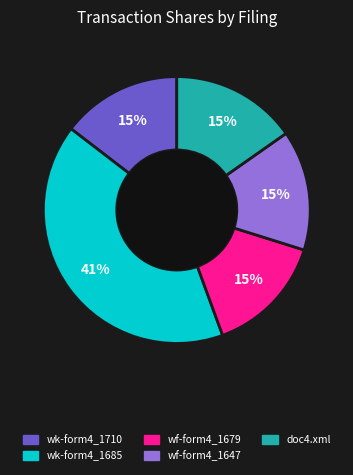

Does any single category account for the majority?

No